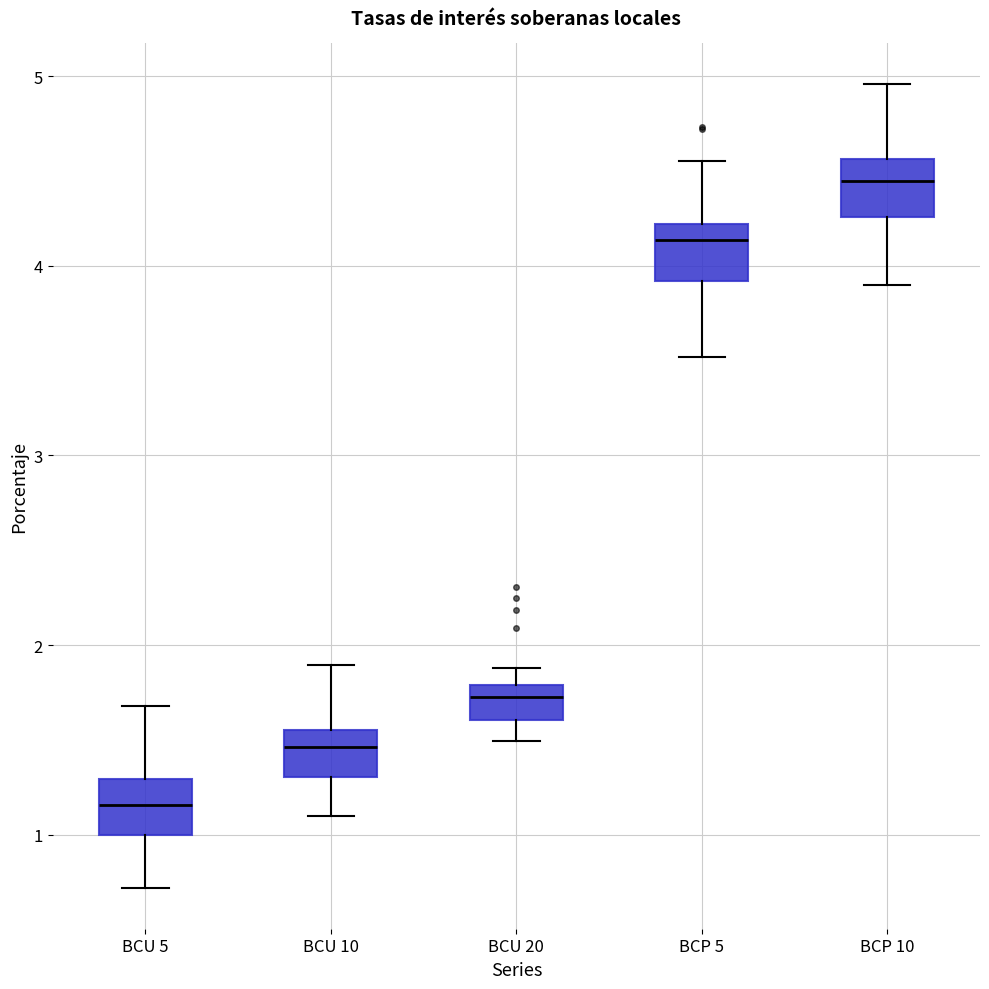

Reading left to right, transcribe this box plot: for each box, give where its median line is, the range the box spans, and where its two whiskers end, as read against the y-axis. The values are not printed on the chart, so give them approximately, as read against the axis.

BCU 5: median 1.2, box 1.0 to 1.3, whiskers 0.7 to 1.7
BCU 10: median 1.5, box 1.3 to 1.6, whiskers 1.1 to 1.9
BCU 20: median 1.7, box 1.6 to 1.8, whiskers 1.5 to 1.9
BCP 5: median 4.1, box 3.9 to 4.2, whiskers 3.5 to 4.6
BCP 10: median 4.4, box 4.3 to 4.6, whiskers 3.9 to 5.0